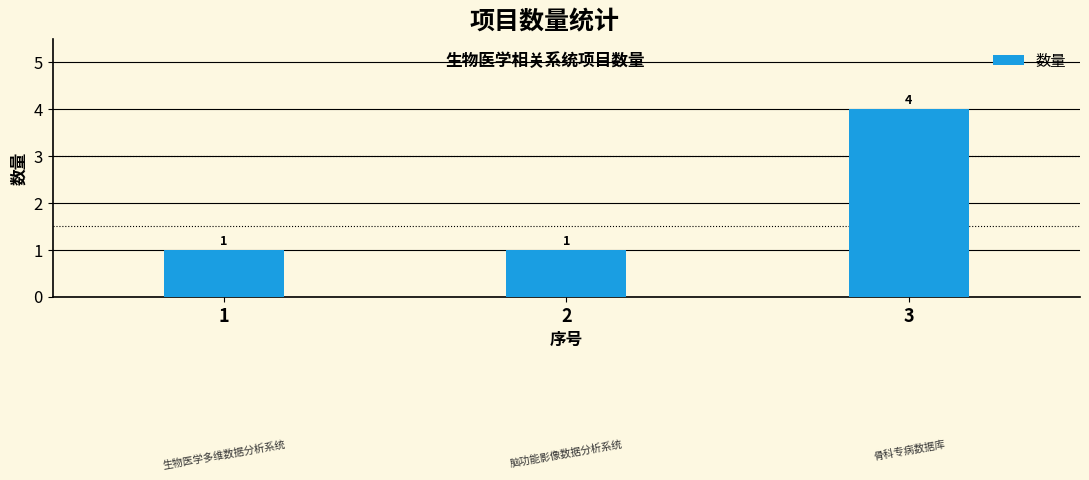

At which category does the chart reach its peak across all series?

3